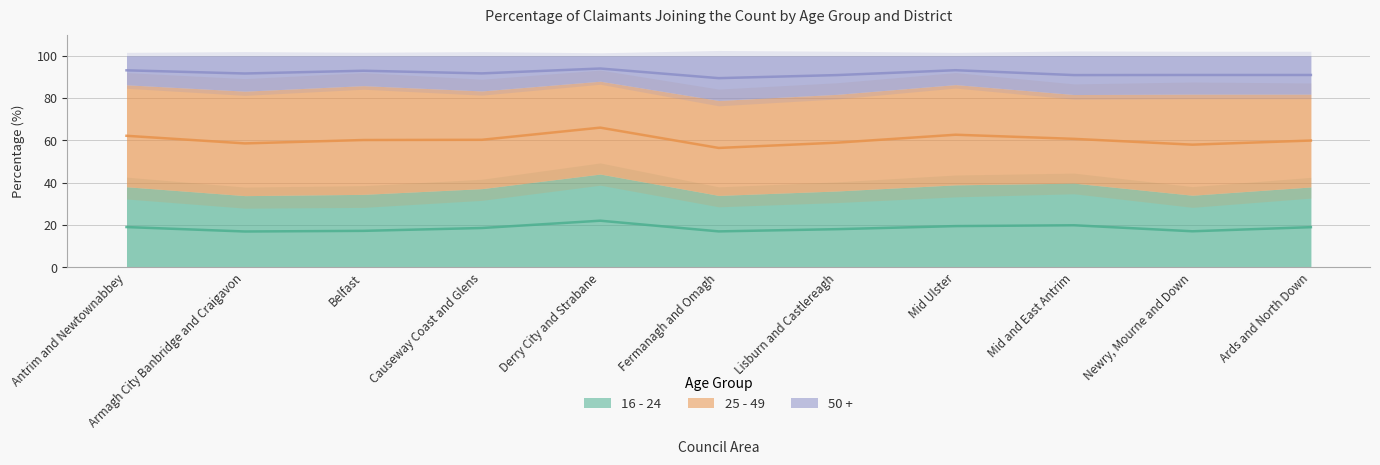

What is the smallest value displayed?

16.9